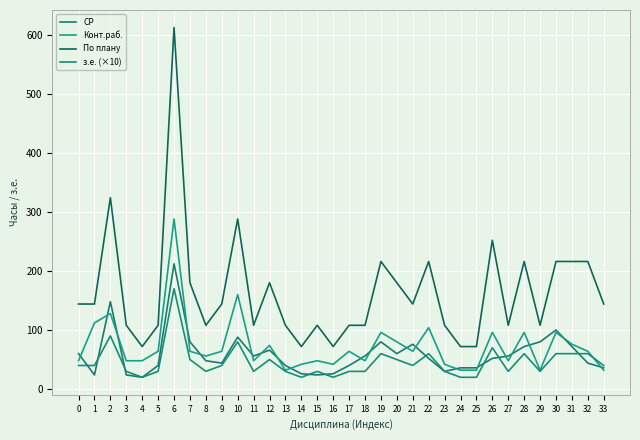

Is the value of По плану at 24 greater than the value of Конт.раб. at 33?

Yes